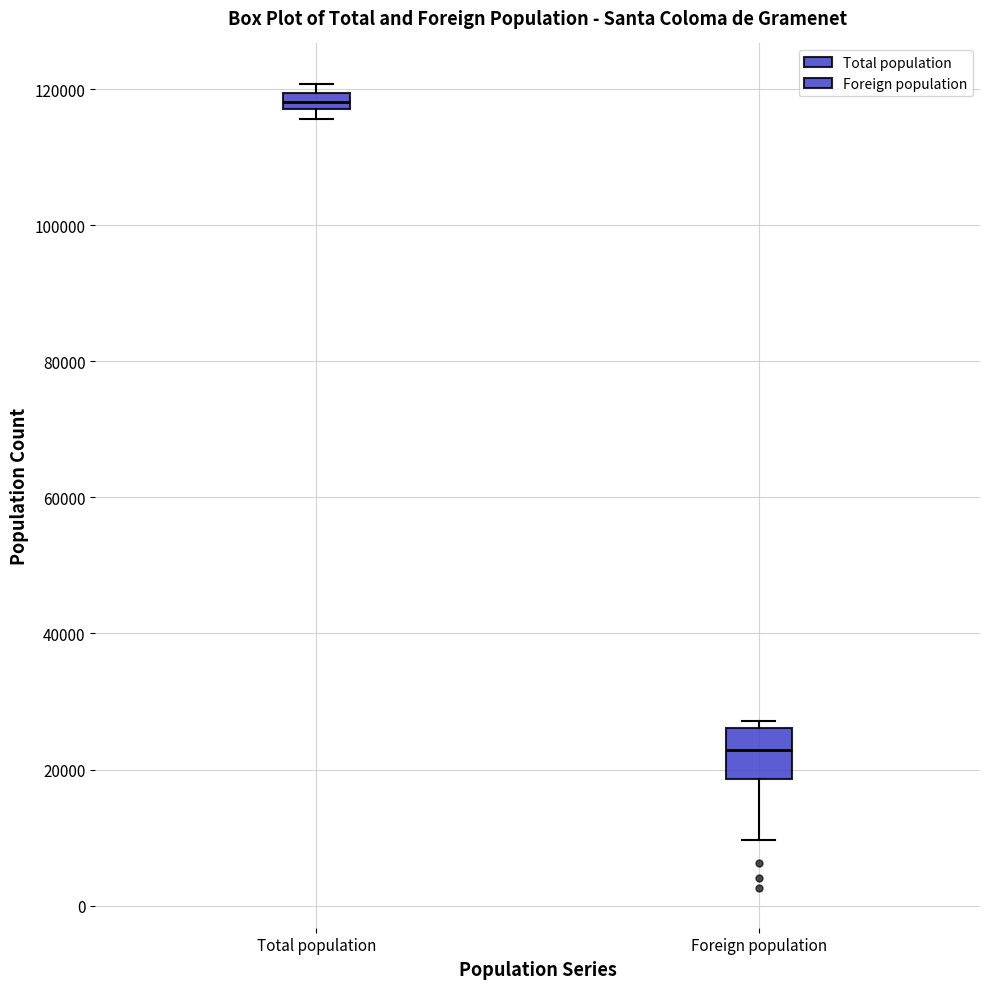

Which box has the highest median line?

Total population